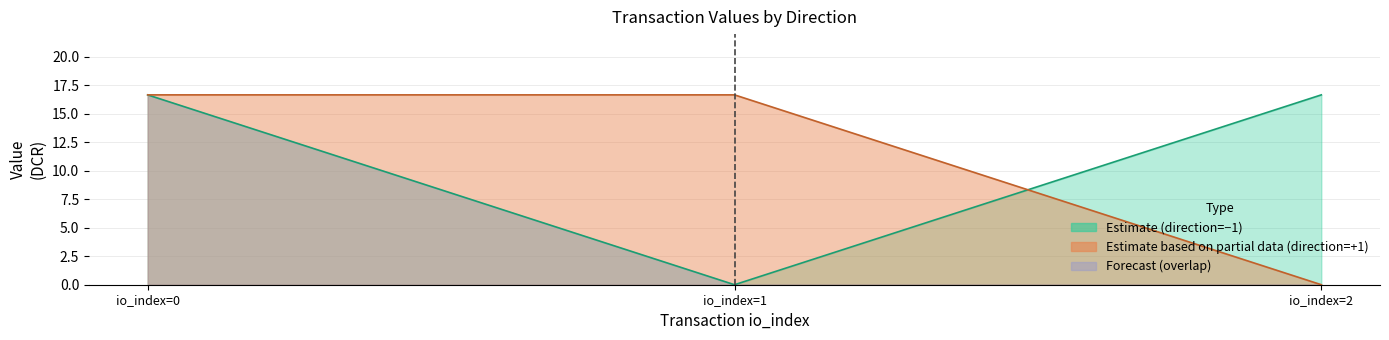

Which series has the largest total across all categories?

value_neg